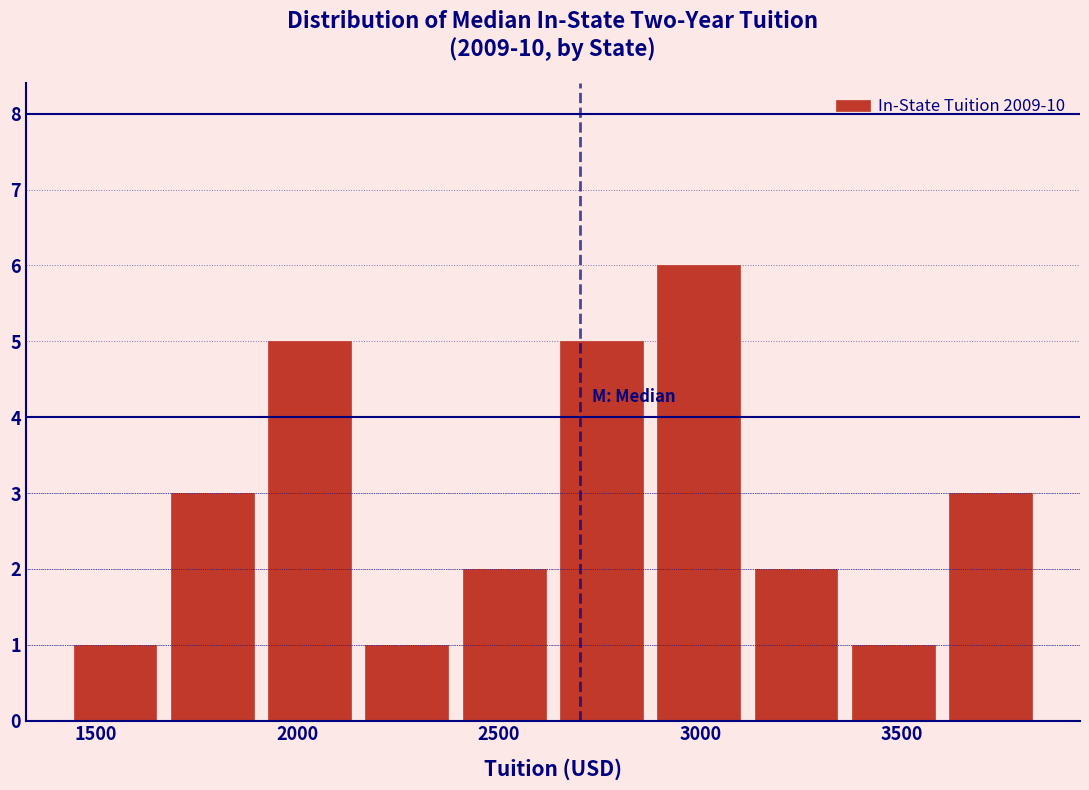

How tall is the bar that spans 3100 to 3350 on the x-axis? Neither the bar edges nor the heights are printed on the chart, so give them approximately, as read against the axes.

2